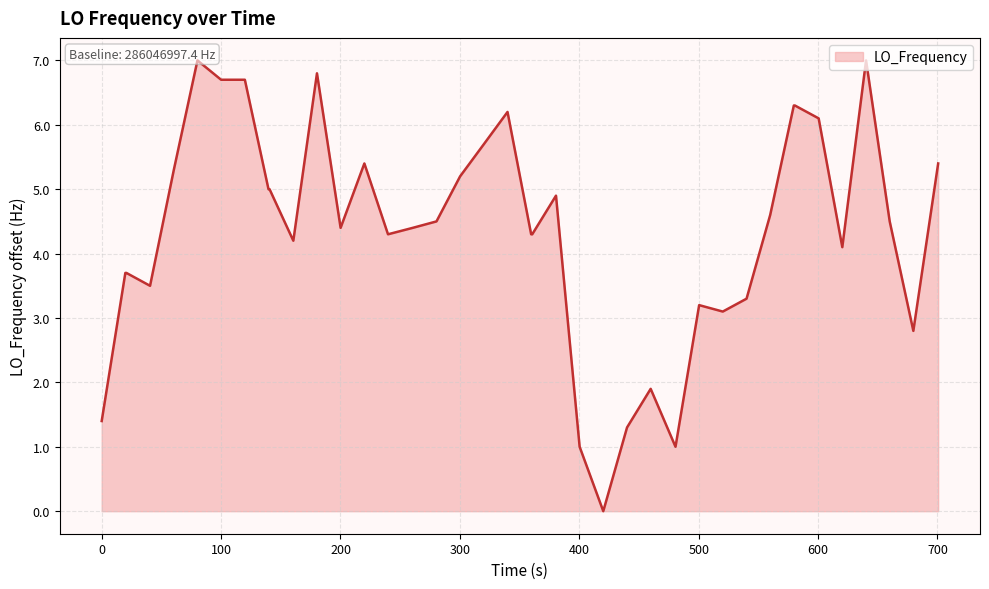

Is it true that the value at 16 is 1.8?

False